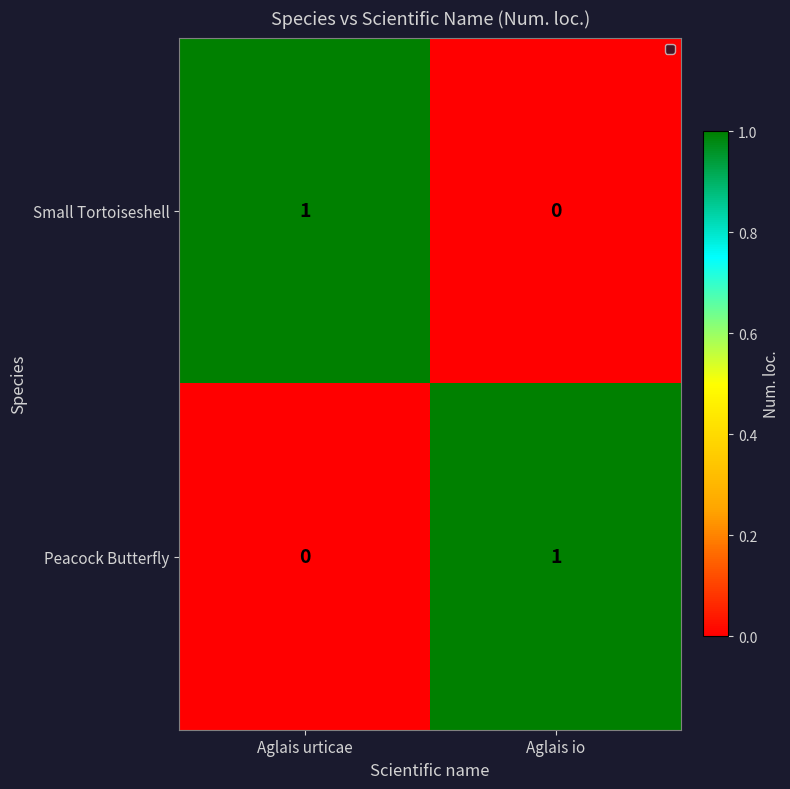

List the labels in order of Peacock Butterfly value, smallest first.

Aglais urticae, Aglais io